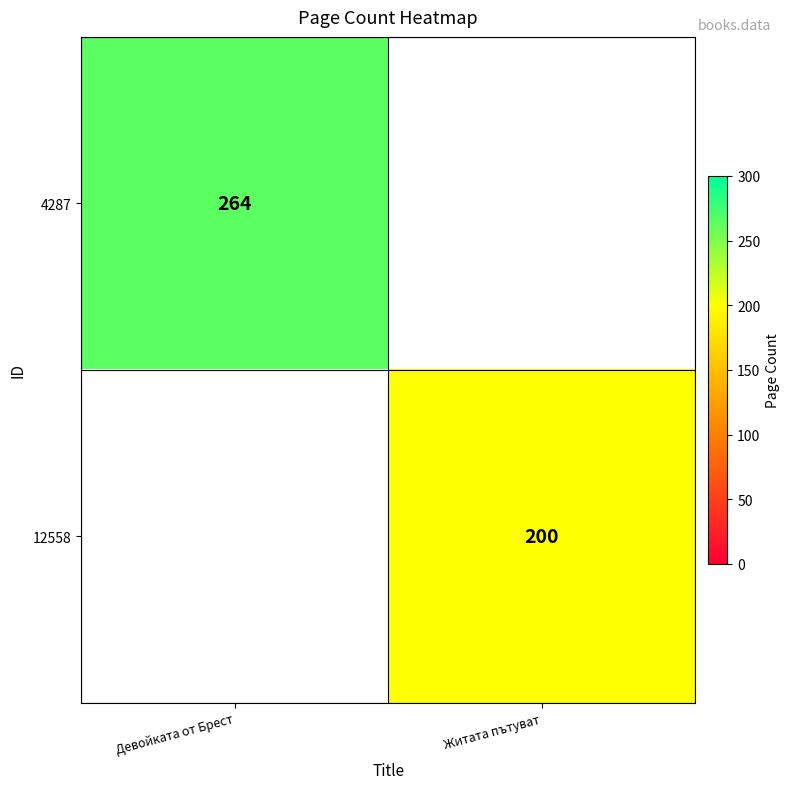

Which label corresponds to the largest value in the chart?

Девойката от Брест